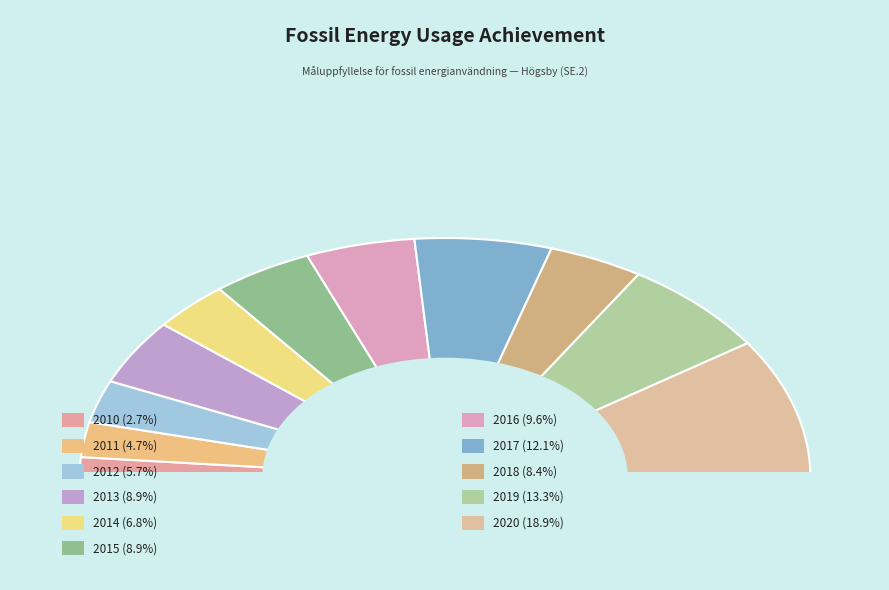

The 2010 slice represents 1% of the pie. True or false?

False